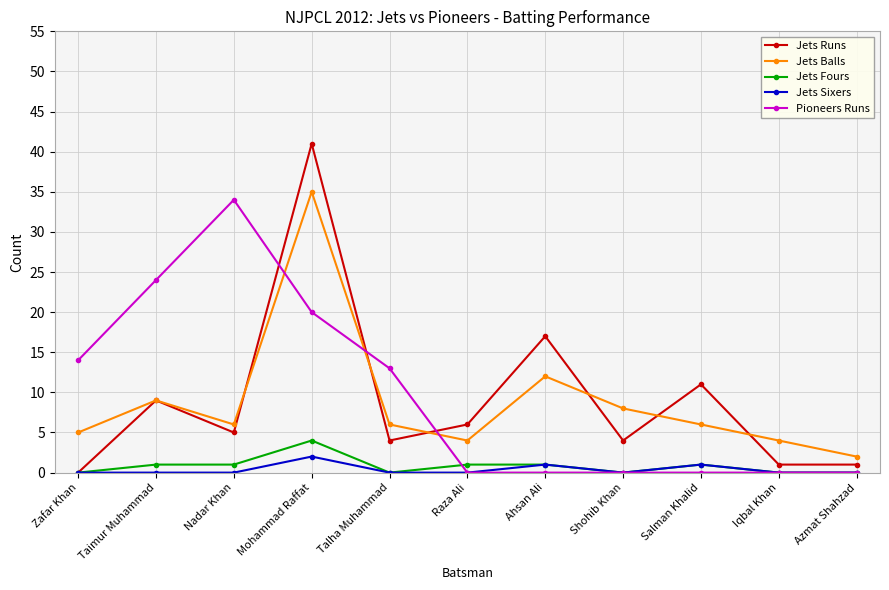

At which label does Jets Balls reach its minimum?

Azmat Shahzad